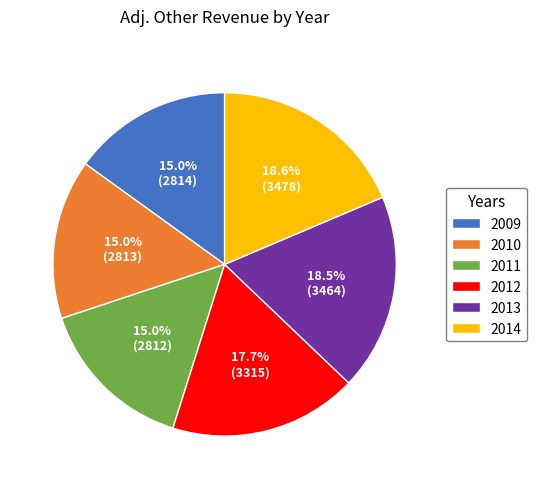

Do 2011 and 2010 together represent more than half of the pie?

No